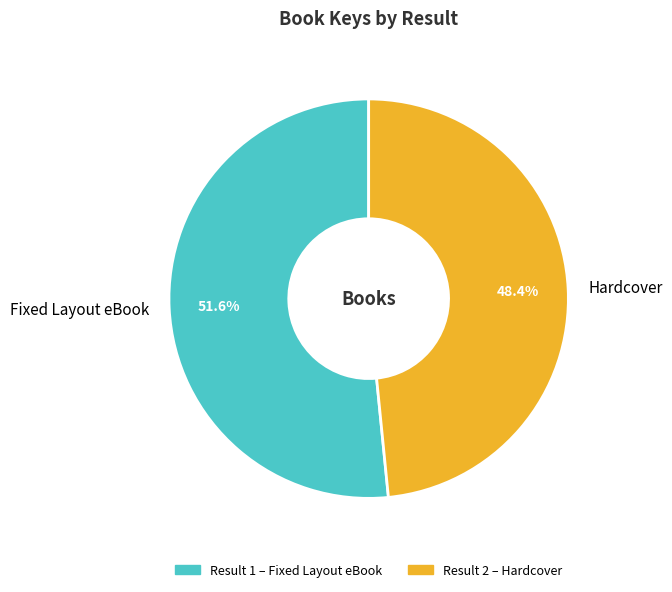

Rank the categories by value from lowest to highest.

Hardcover, Fixed Layout eBook